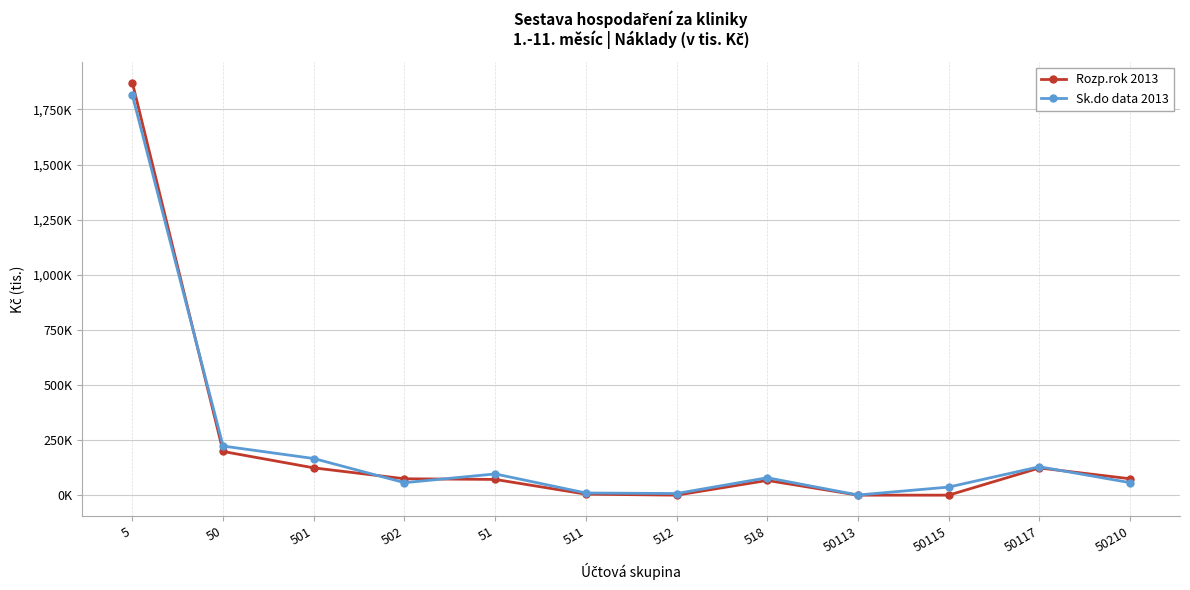

What is the difference between the Sk.do data 2013 values at 502 and 50117?

72.2